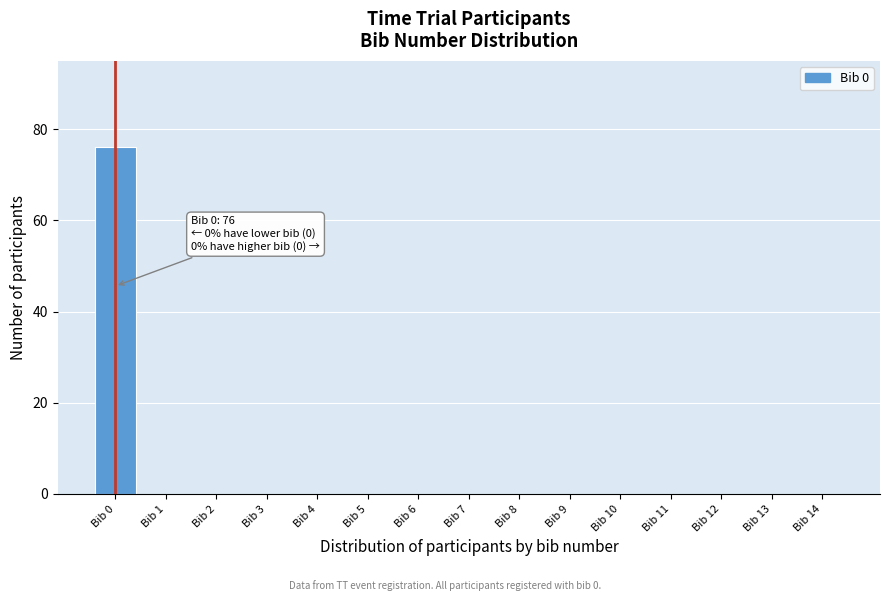

Which range on the x-axis has the tallest bar?

-0.5 to 0.5